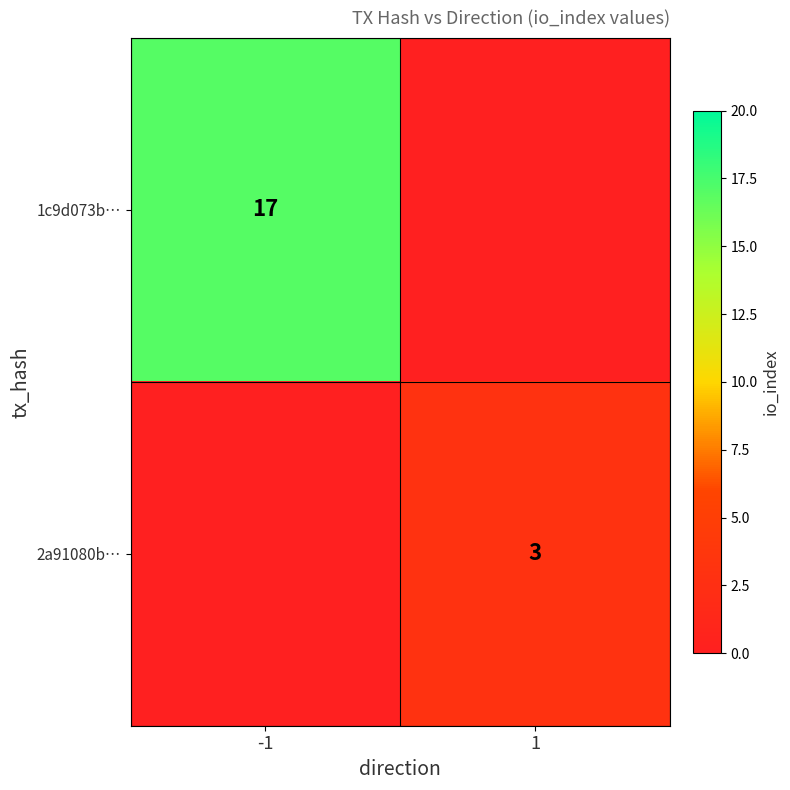

True or false: 1c9d073b… has a value of 30 at -1.

False